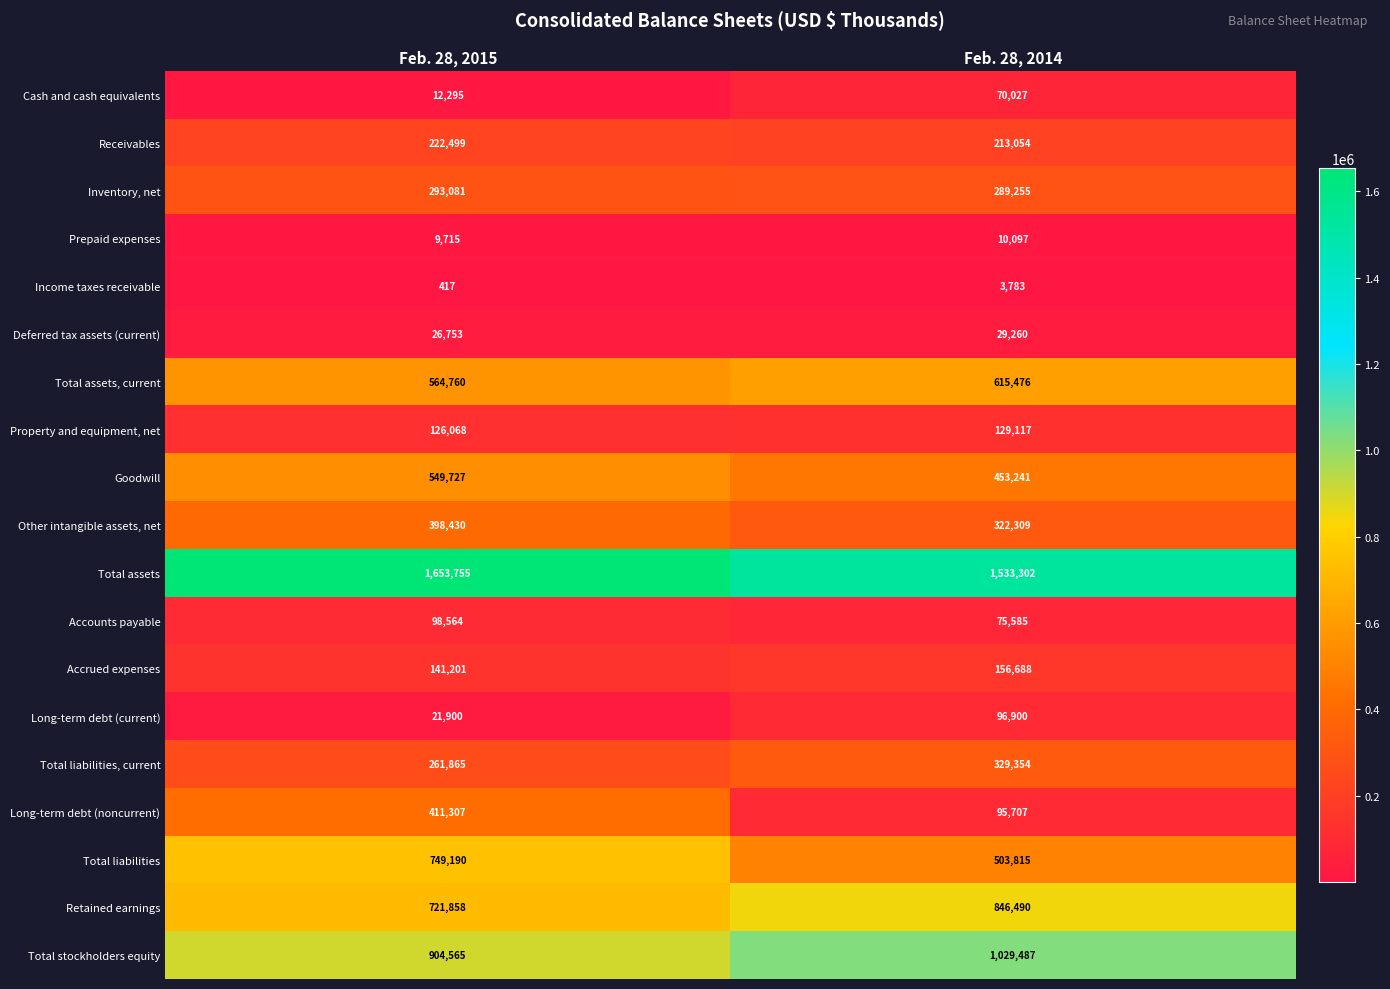

What is the smallest value displayed?

417